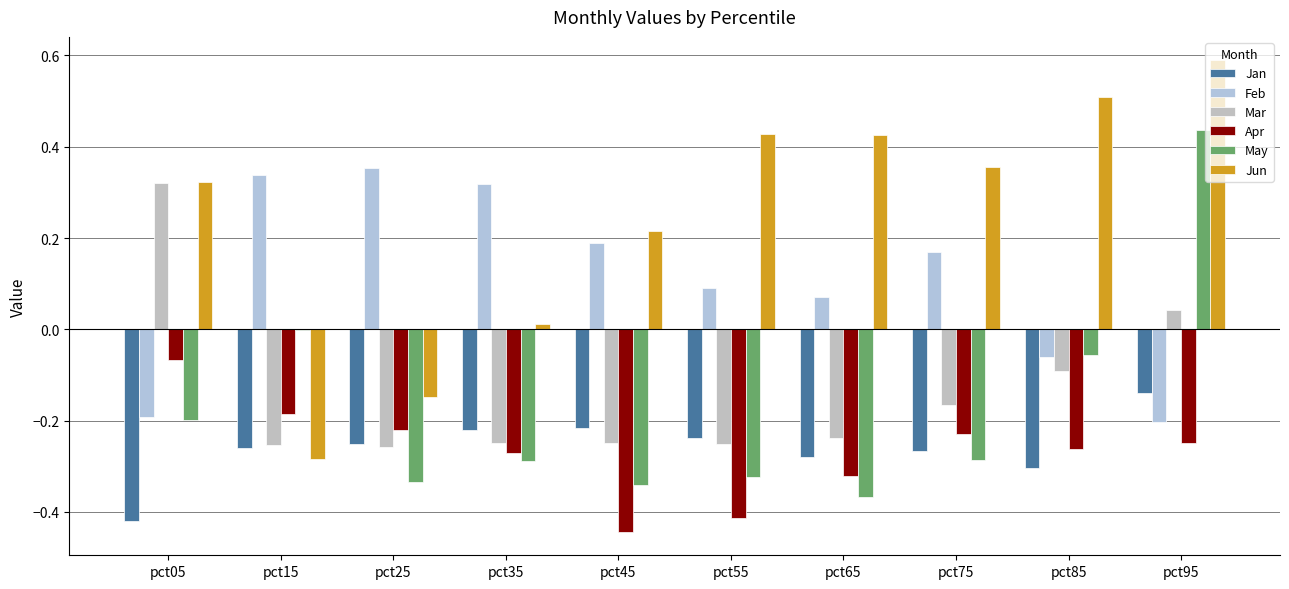

How many values in Feb are above zero?

7